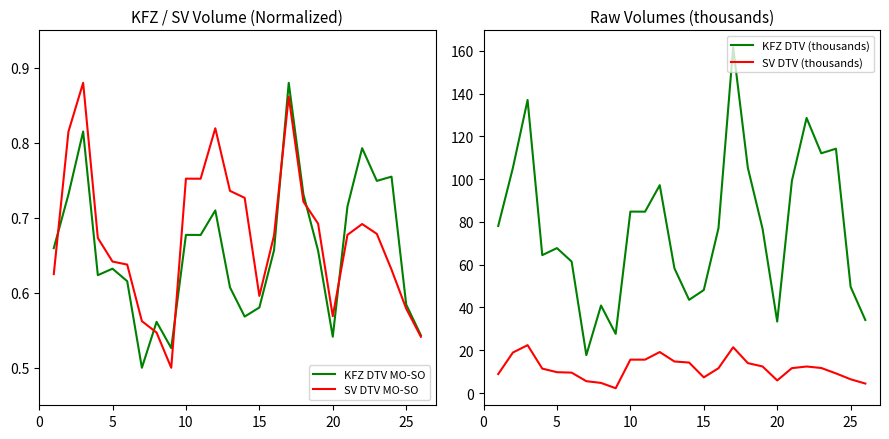

How many values in the SV DTV (thousands) series are below 11?

11